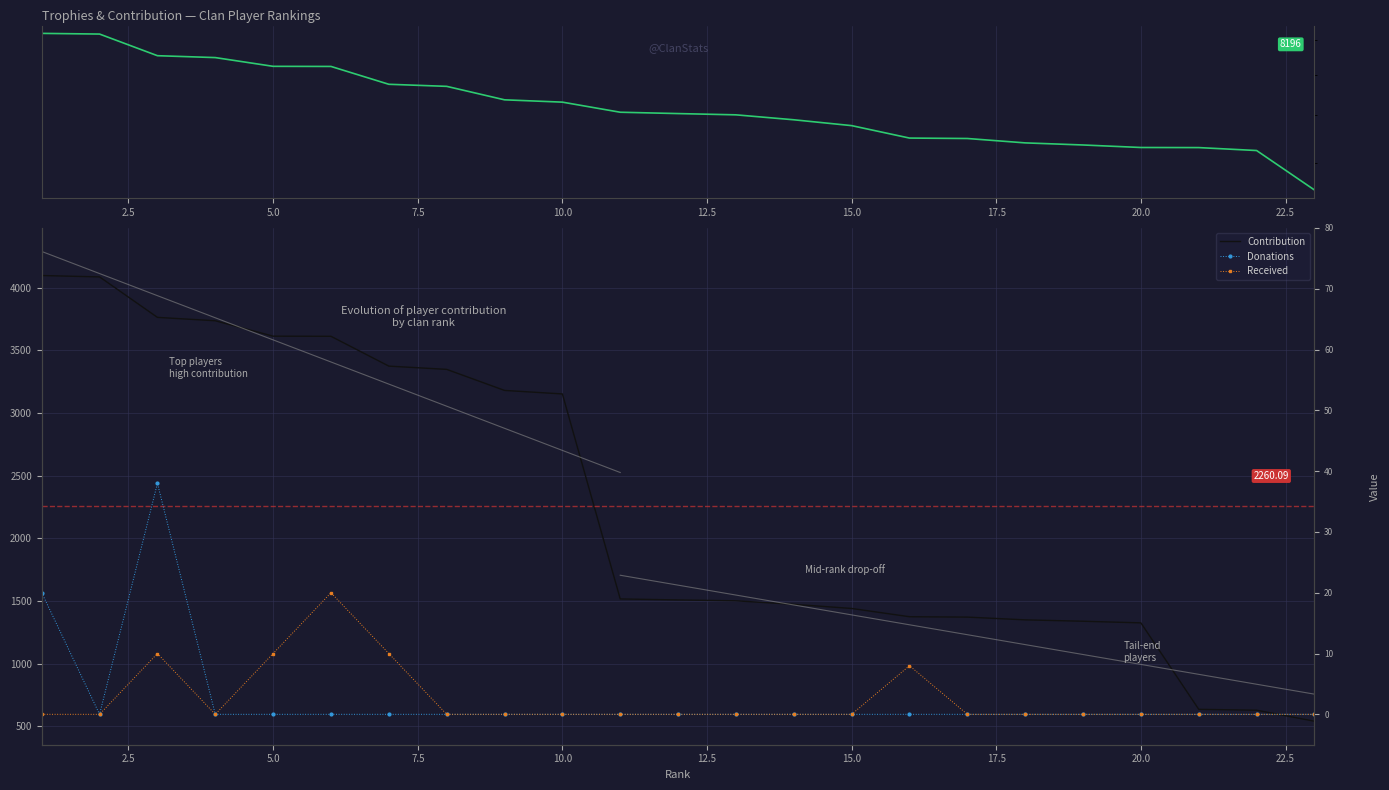

What is the sum of all Received values?

58